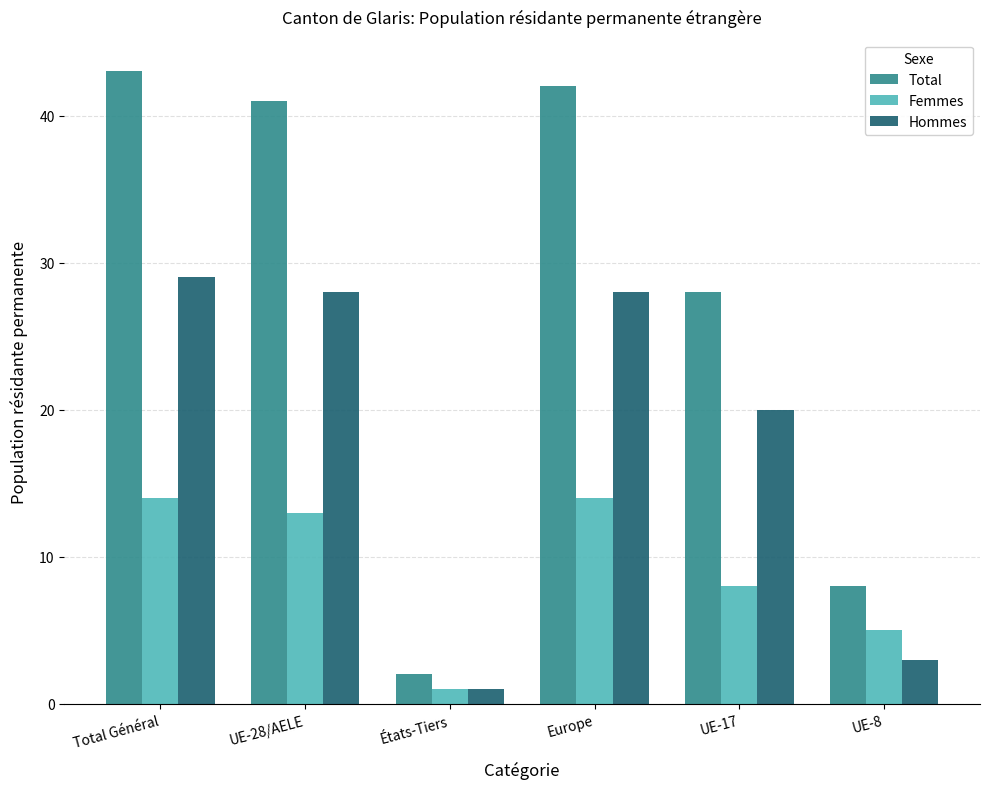

Which series has the widest spread of values?

Total